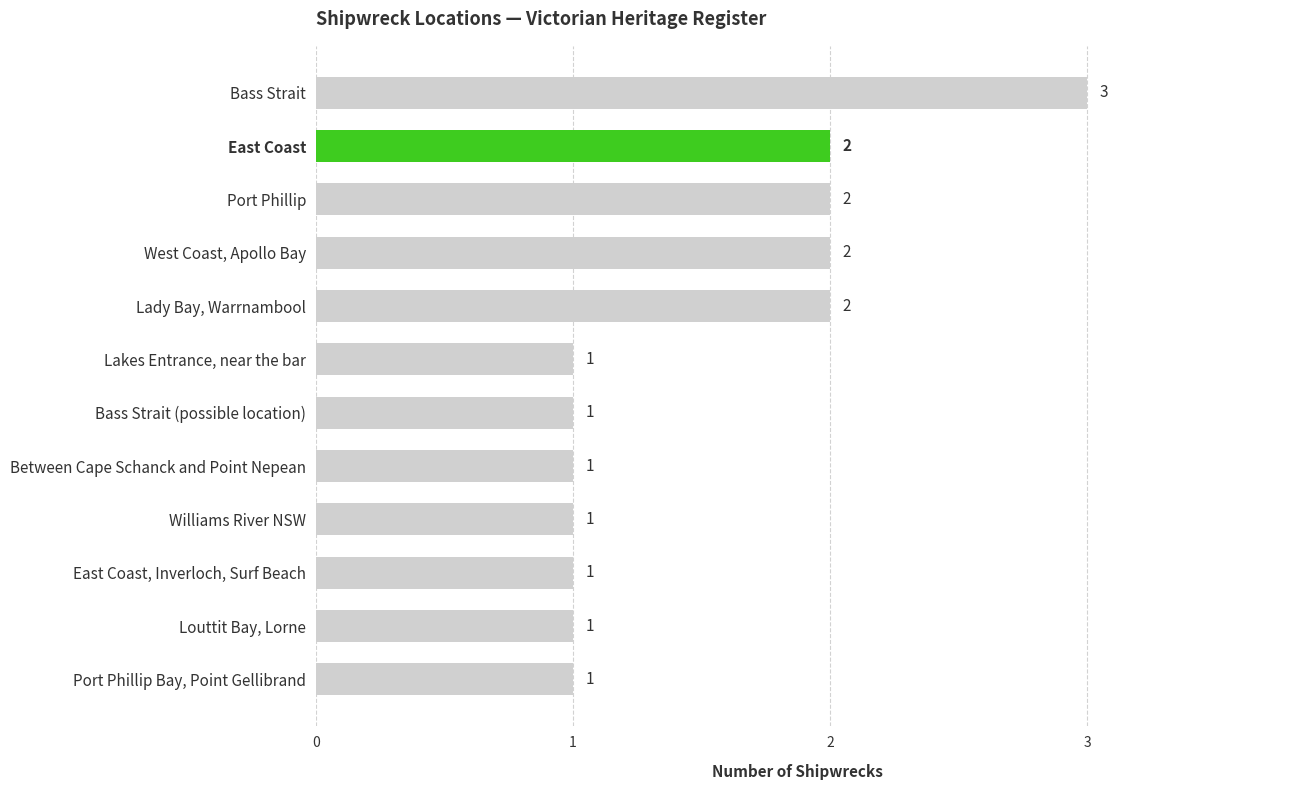

What is the maximum value shown in the chart?

3